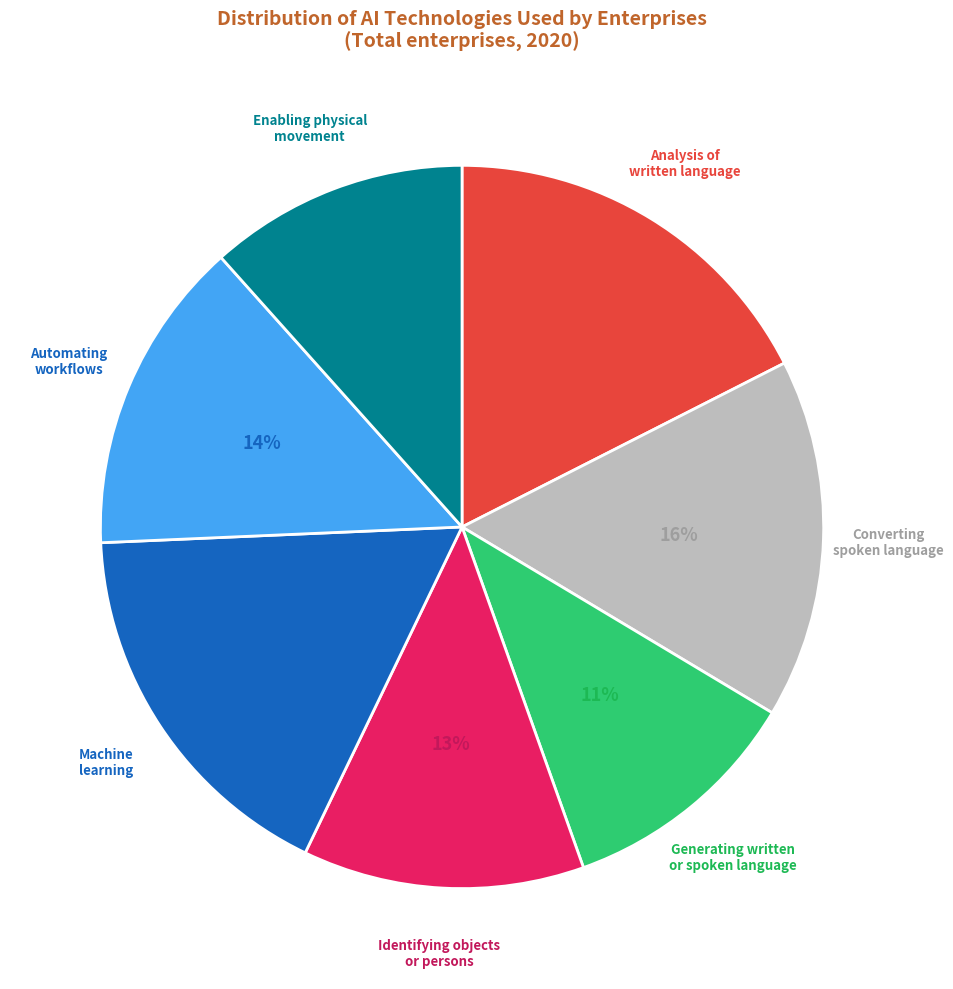

To the nearest percent, what is the average slice percentage?

14%